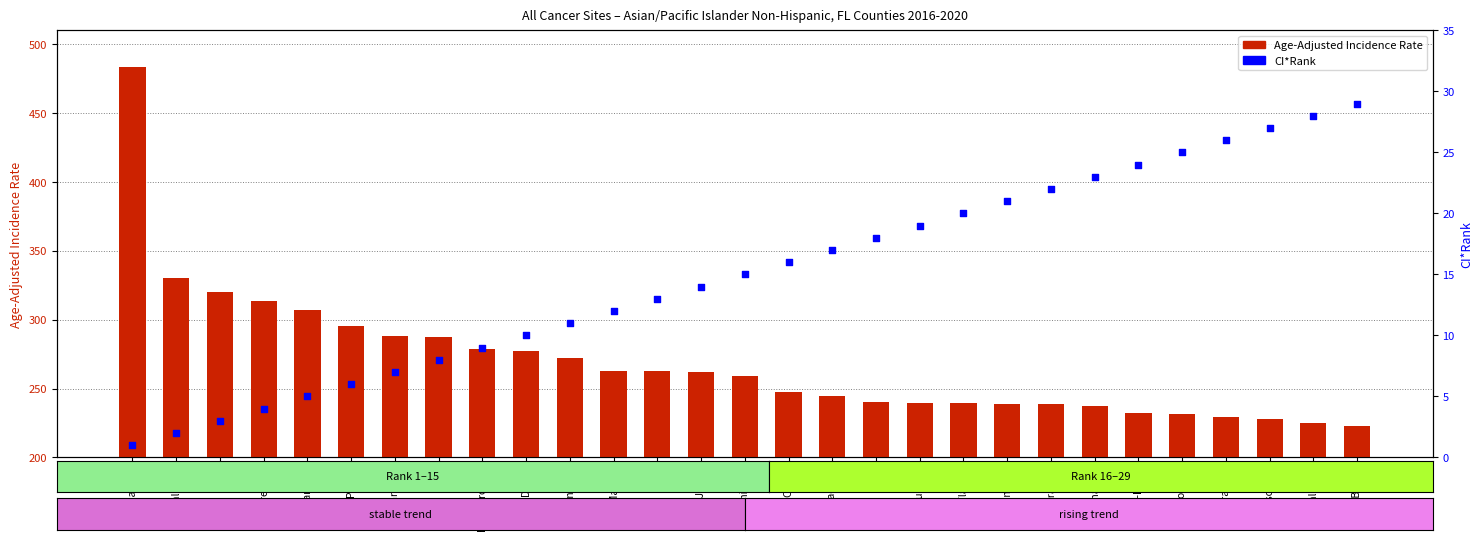

Which series reaches the maximum Y coordinate?

Age-Adjusted Rate